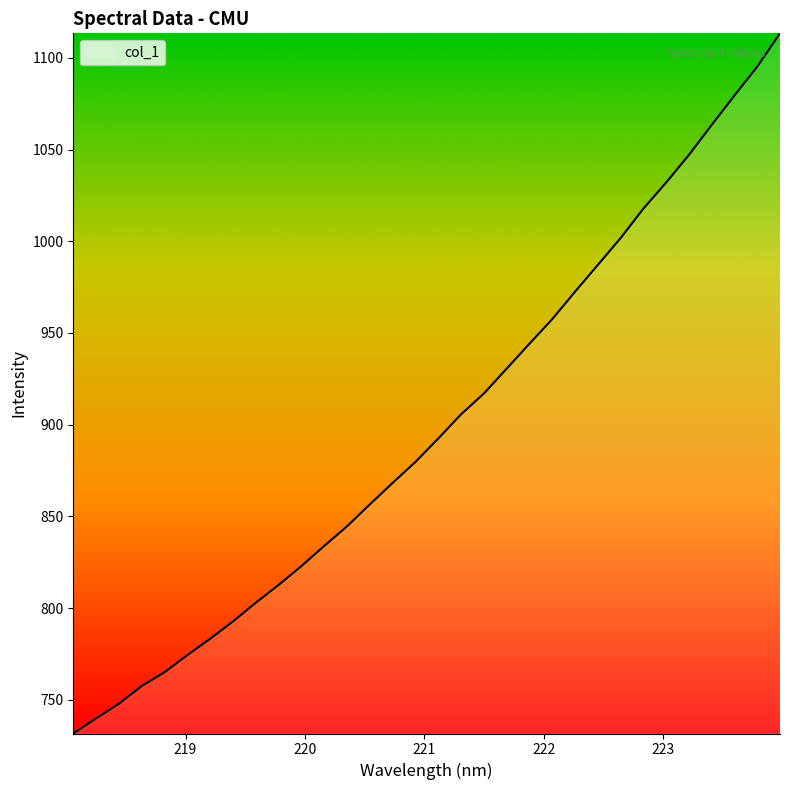

What is the maximum value shown in the chart?

1113.4